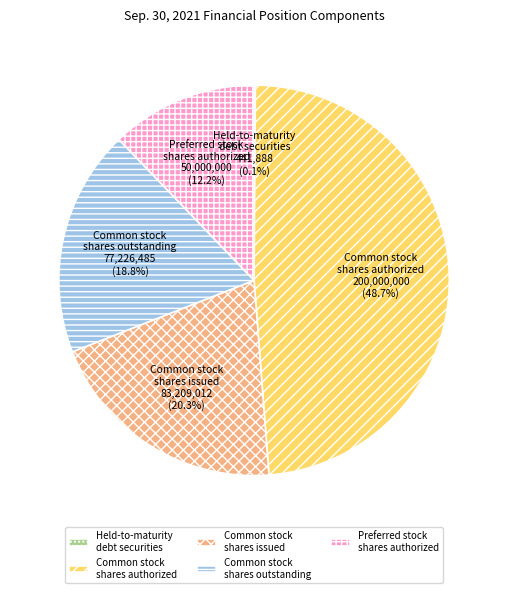

Which category has the biggest portion of the pie?

Common stock shares authorized